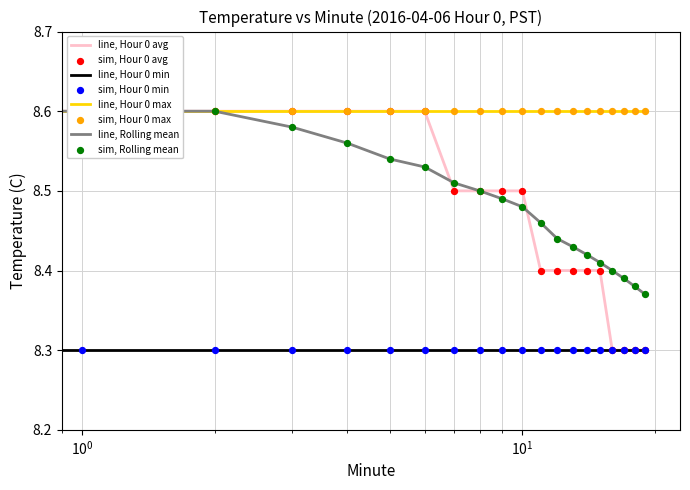

At how many categories does at least one series exceed 8?

20